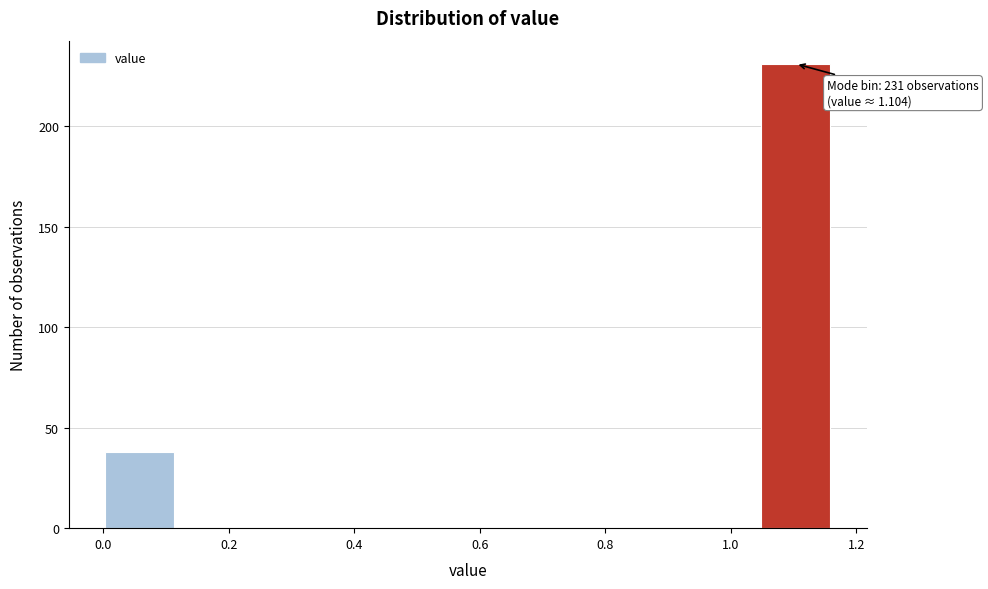

Which range on the x-axis has the tallest bar?

1.04 to 1.16